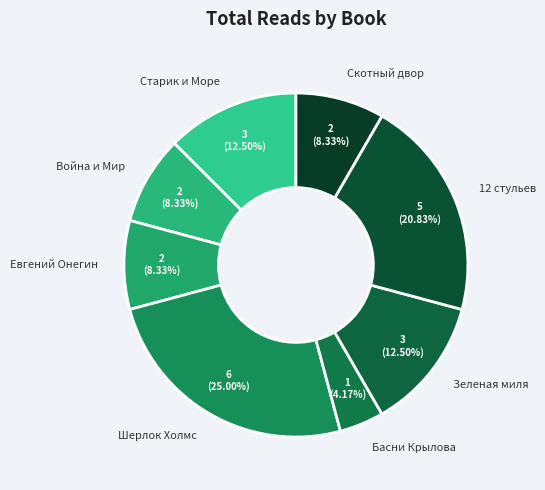

Do 12 стульев and Басни Крылова together represent more than half of the pie?

No